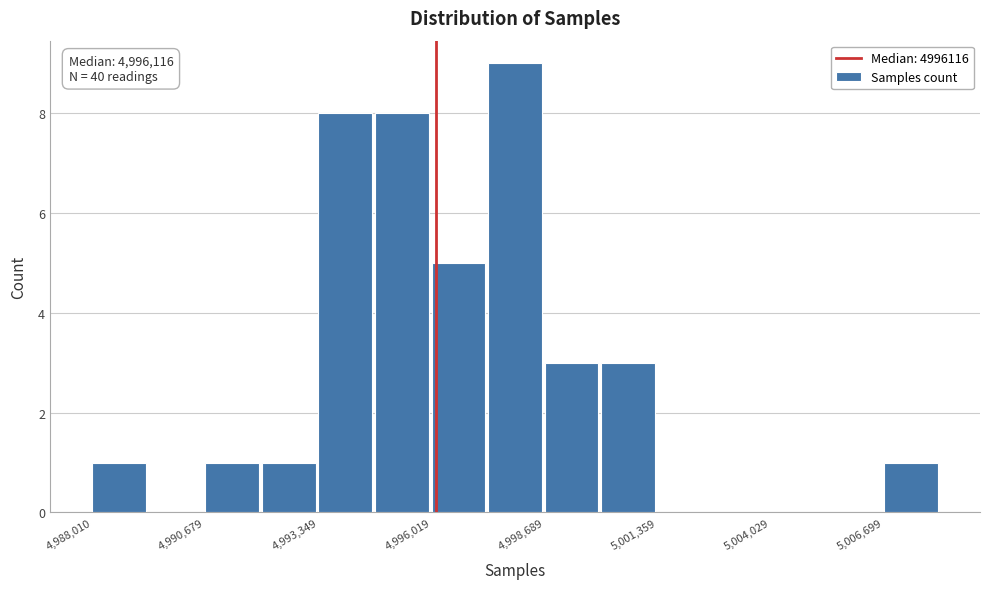

Around what value on the x-axis is the tallest bar? Give the approximate position of its centre, as read against the axis.

4998000